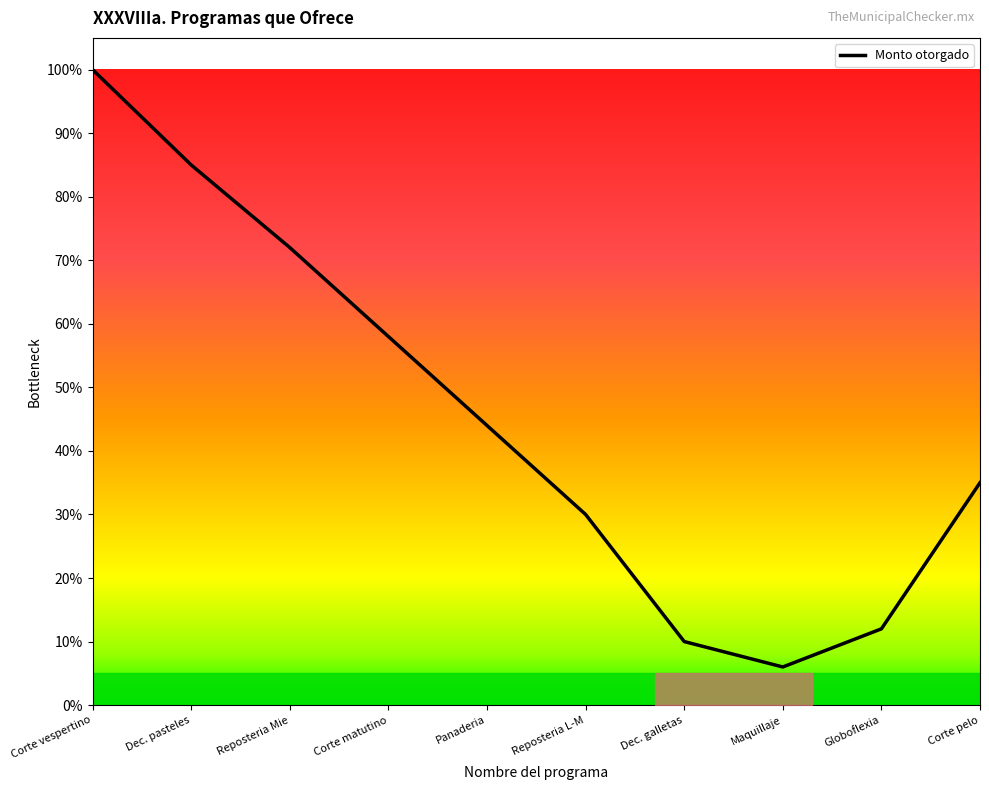

What is the sum of the values at Dec. pasteles and Dec. galletas?

0.9